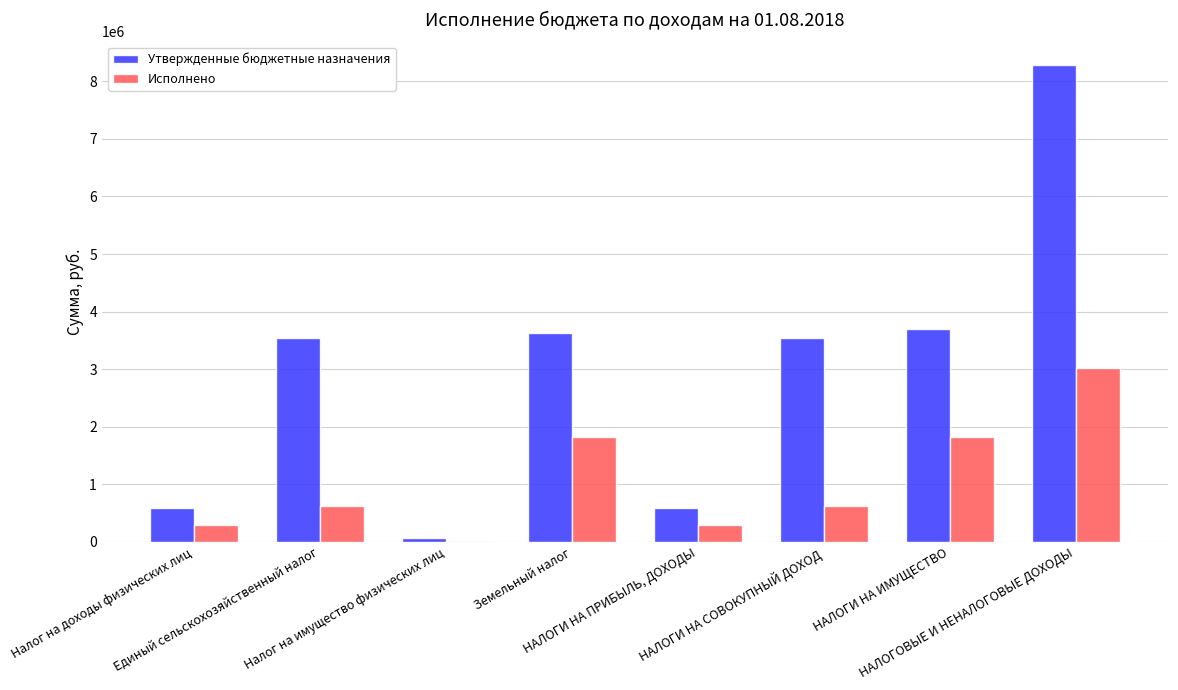

Which series has the largest total across all categories?

Утвержденные бюджетные назначения